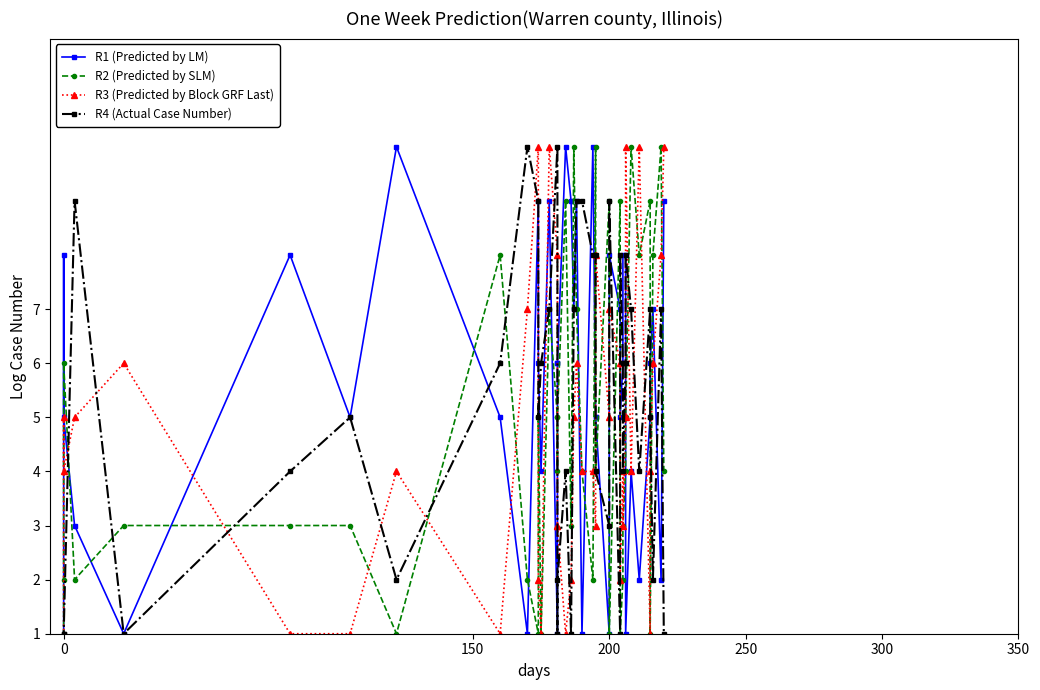

Reading left to right, what are all the values shown in this chart?

R1 (Predicted by LM): 0	8	5	3	1	8	5	10	5	1	9	6	4	9	1	6	6	10	9	7	9	1	10	5	5	1	8	7	5	6	8	8	1	4	2	5	6	7	2	9
R2 (Predicted by SLM): 0	2	6	2	3	3	3	1	8	2	1	5	1	7	5	4	5	9	3	10	7	4	2	10	4	9	1	9	1	2	3	4	5	10	8	9	1	8	10	4
R3 (Predicted by Block GRF Last): 0	5	4	5	6	1	1	4	1	7	10	2	1	10	8	3	3	1	2	5	6	4	4	3	8	5	7	6	2	4	3	5	10	4	10	1	4	6	8	10
R4 (Actual Case Number): 0	1	1	9	1	4	5	2	6	10	9	5	6	7	10	1	2	4	1	7	9	9	8	8	4	3	9	1	8	6	4	6	8	7	4	7	5	2	7	1